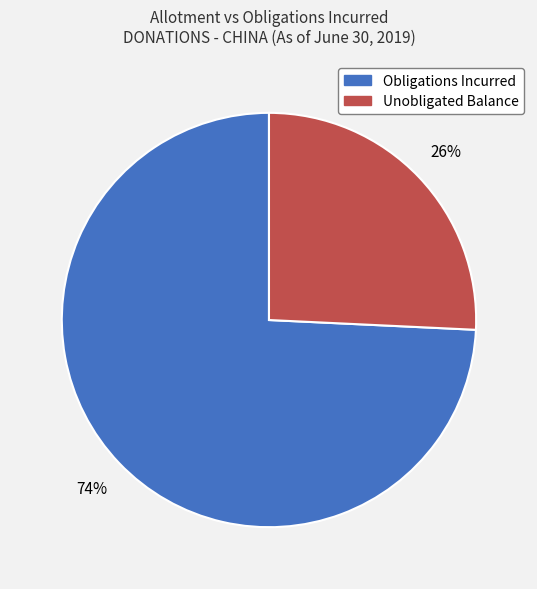

How many segments does this pie chart have?

2